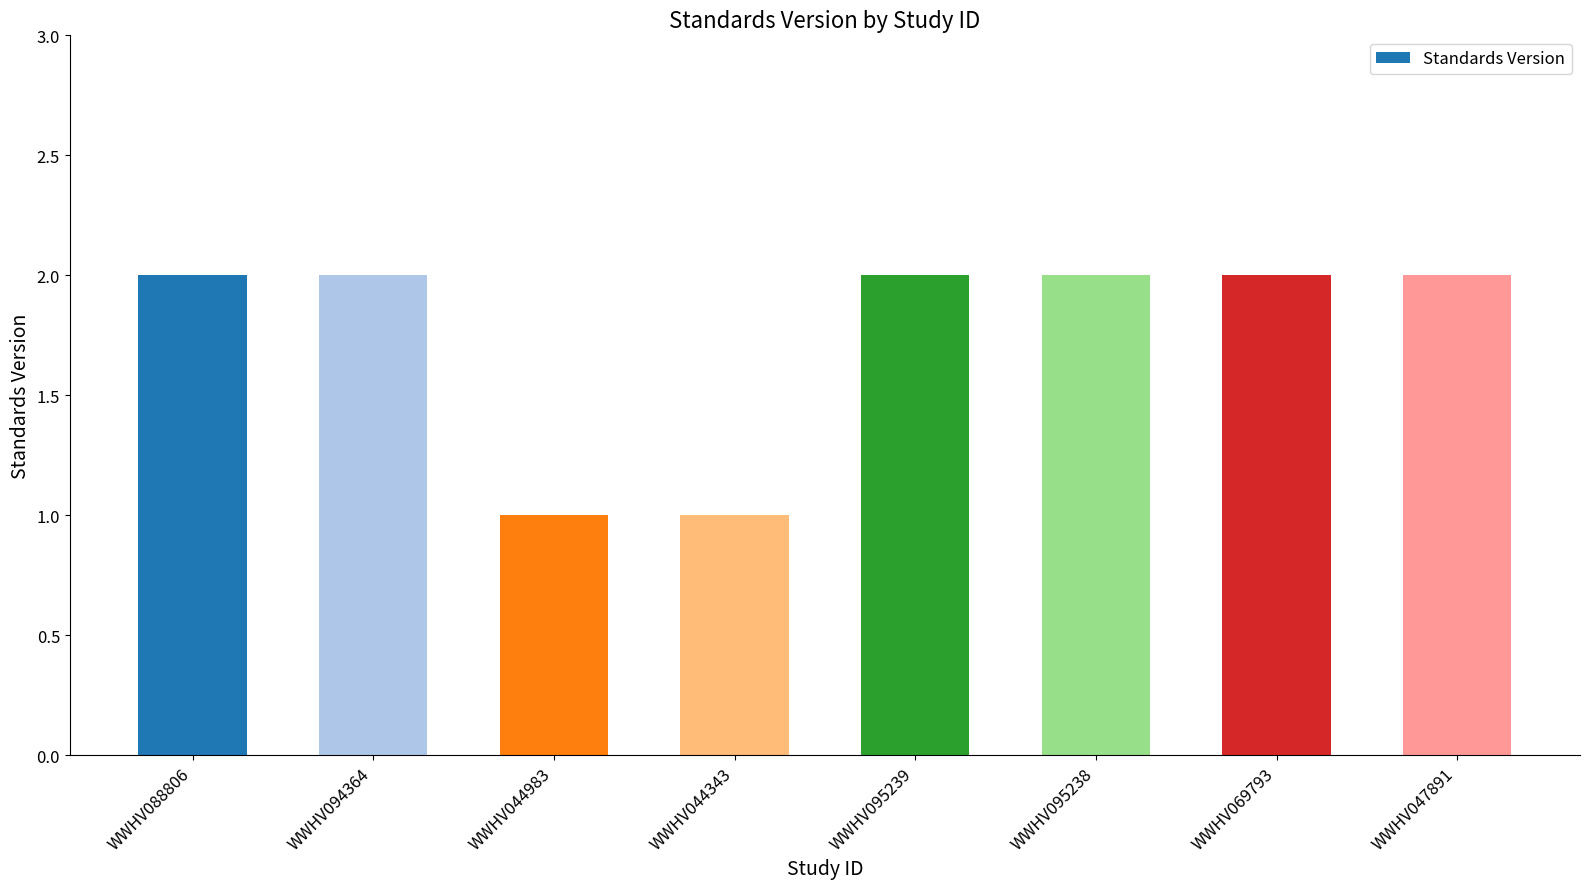

True or false: the data shows 2 at WWHV047891.

True